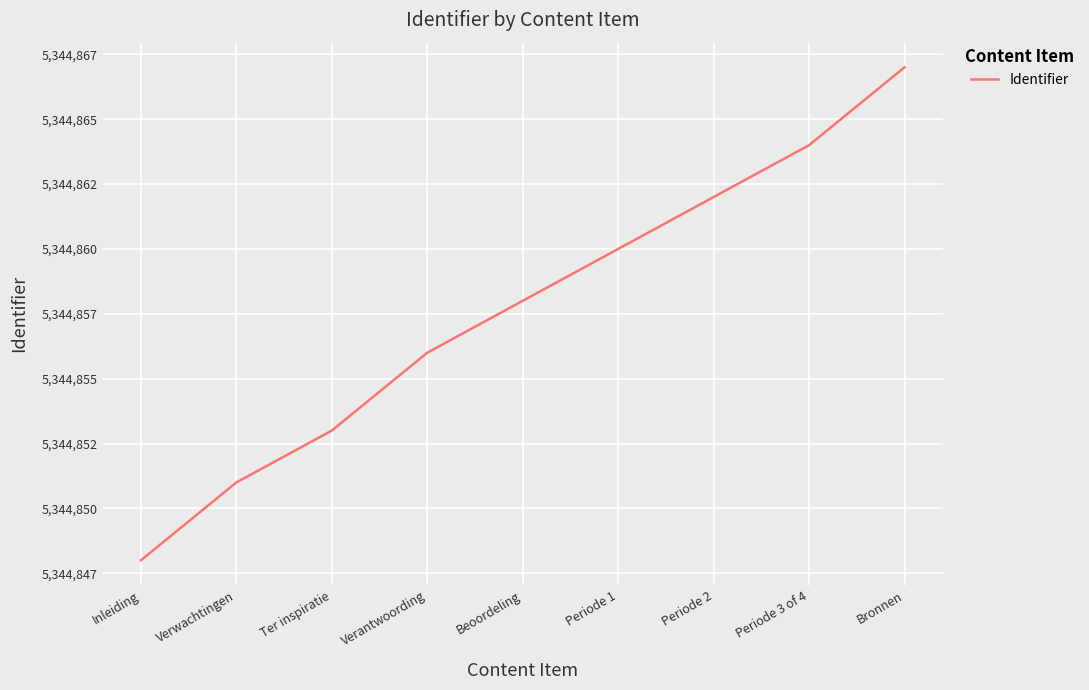

What is the greatest value displayed?

5344867